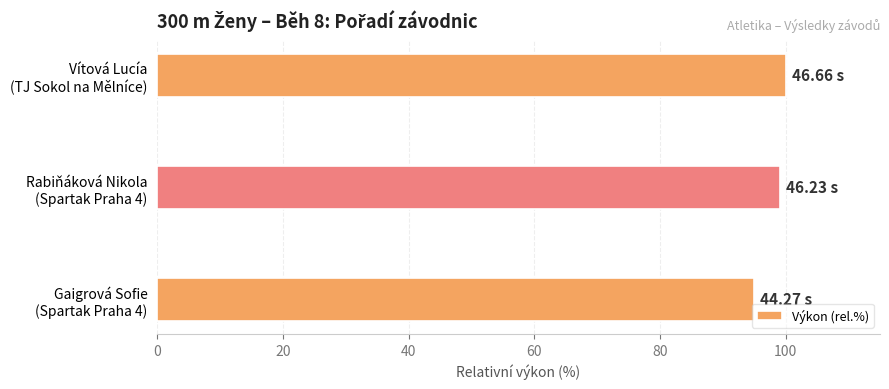

What is the difference between the maximum and minimum values?

5.1